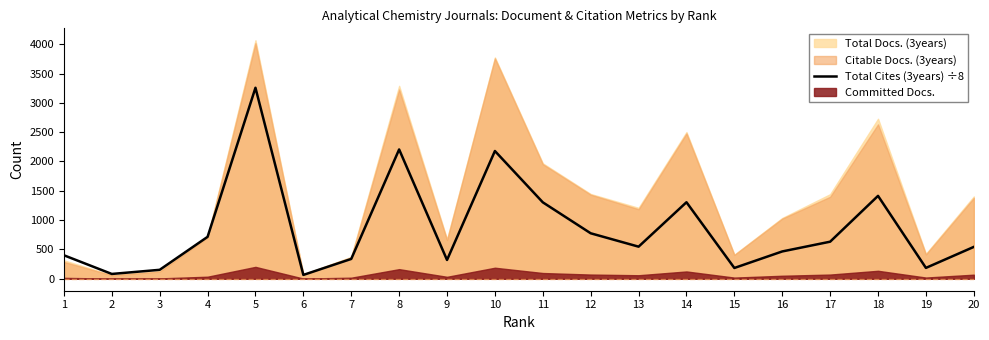

Which label corresponds to the largest value in the chart?

5